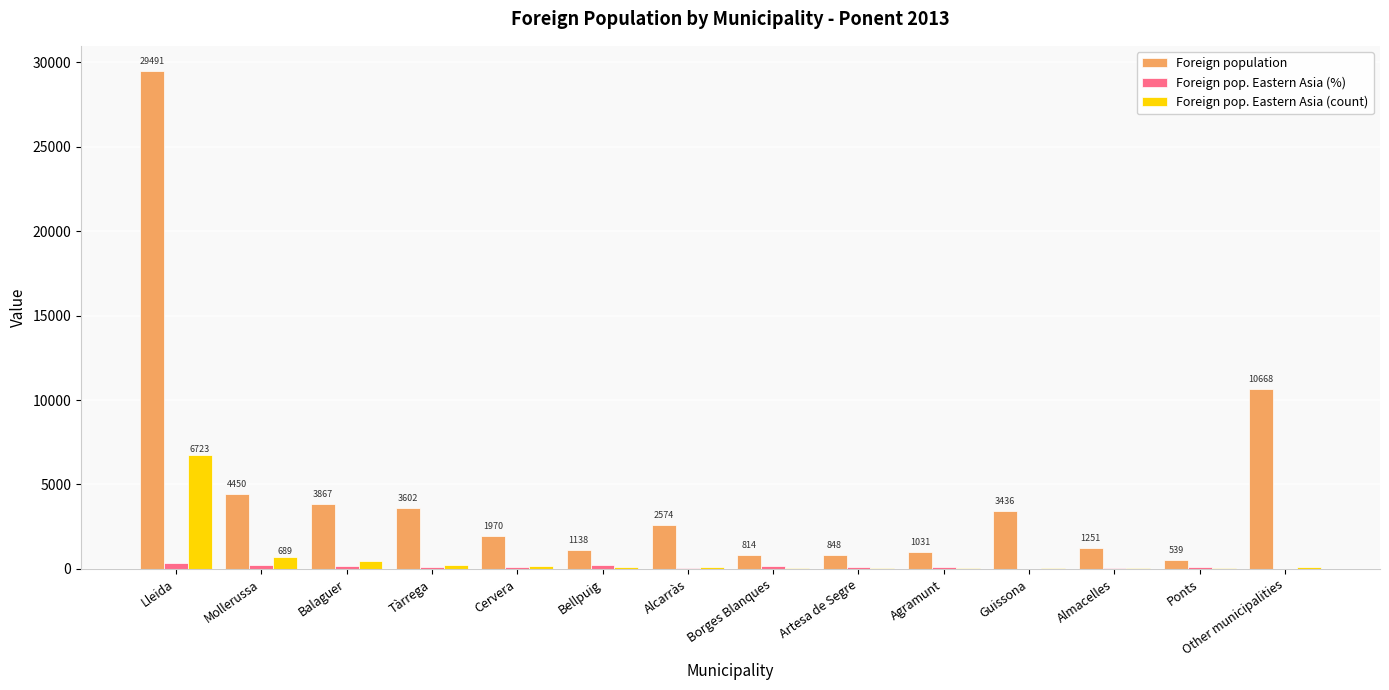

Is it true that Foreign population equals 3602 at Tàrrega?

True